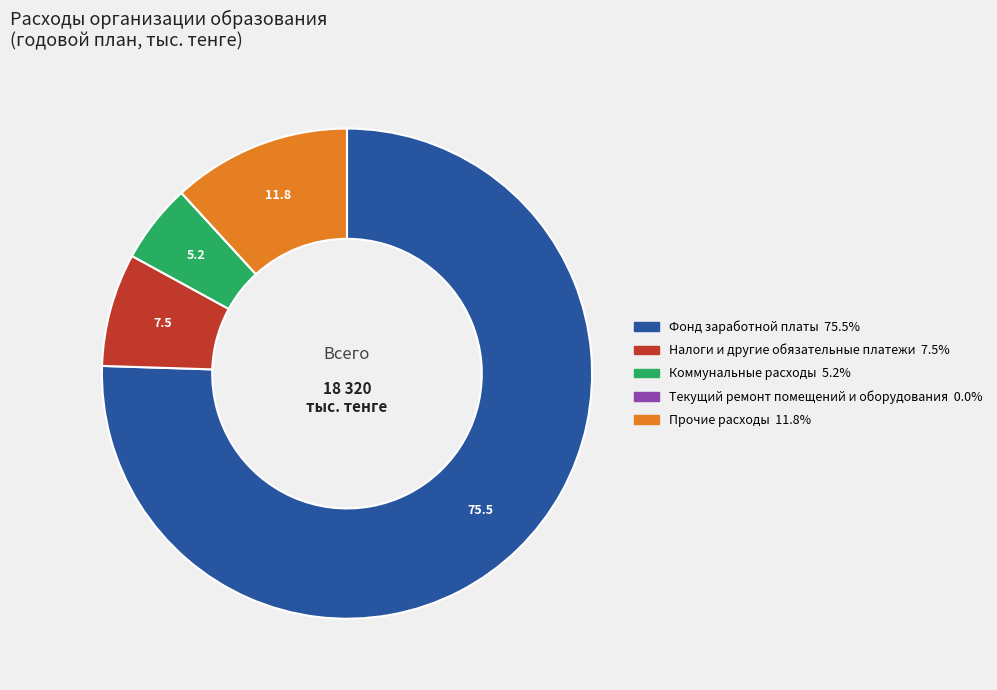

Is there any slice that represents more than half of the pie?

Yes